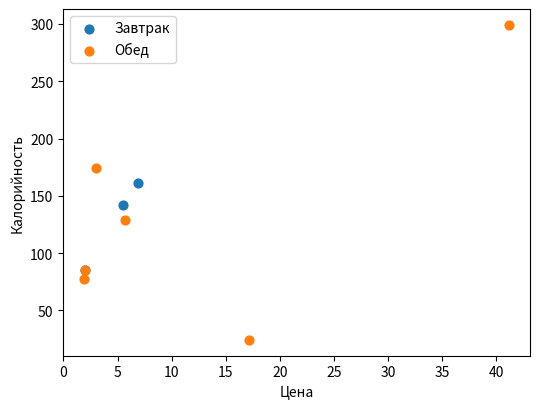

What are all the series names shown in the legend?

Завтрак, Обед